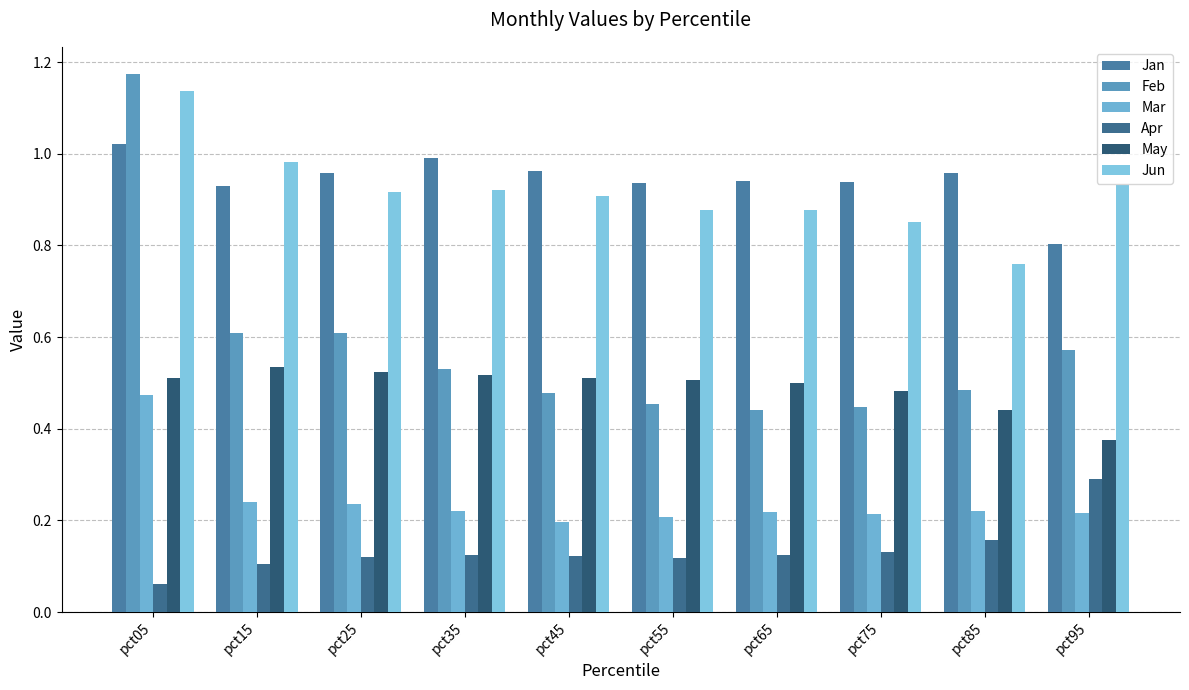

How many groups of bars are there?

10